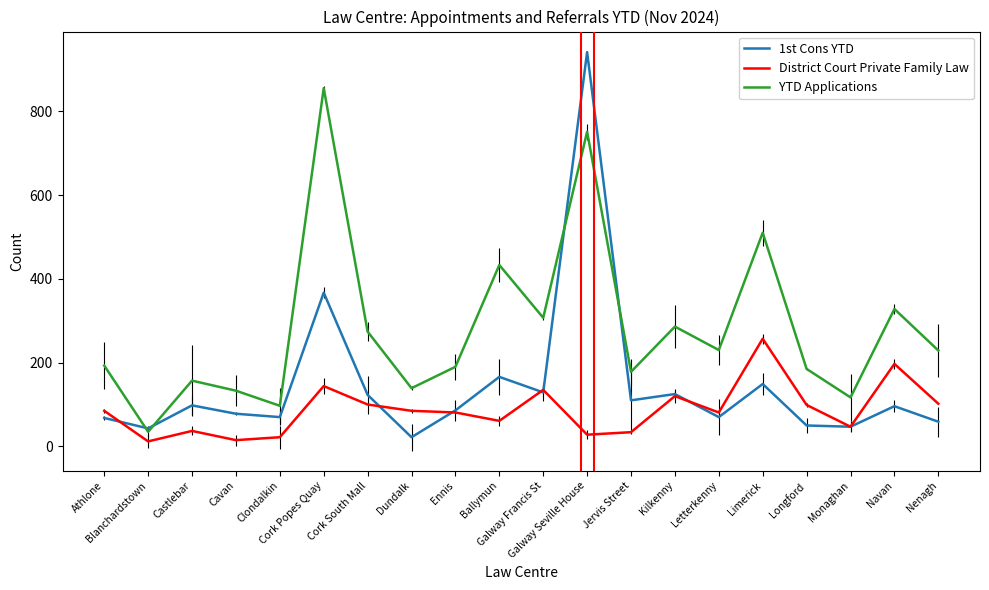

Reading right to left, transcribe all the data shown in this chart.

1st Cons YTD: 59	96	47	50	149	70	125	110	941	129	166	86	22	123	367	70	78	98	43	68
District Court Private Family Law: 102	197	47	99	257	81	120	34	28	135	61	81	85	100	144	22	15	37	12	85
YTD Applications: 229	328	117	185	510	230	286	178	751	307	433	190	139	274	855	97	133	157	35	193